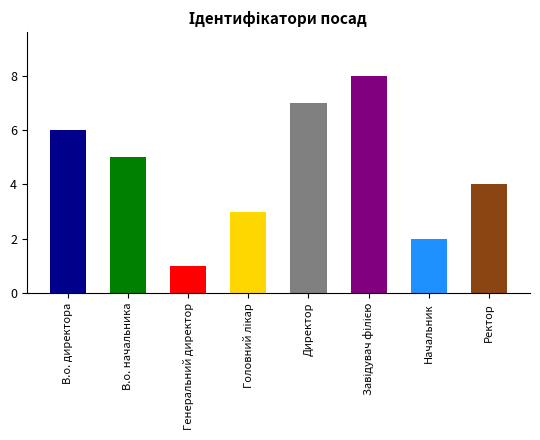

Approximately how many times larger is the value at Ректор compared to В.о. директора?

0.7